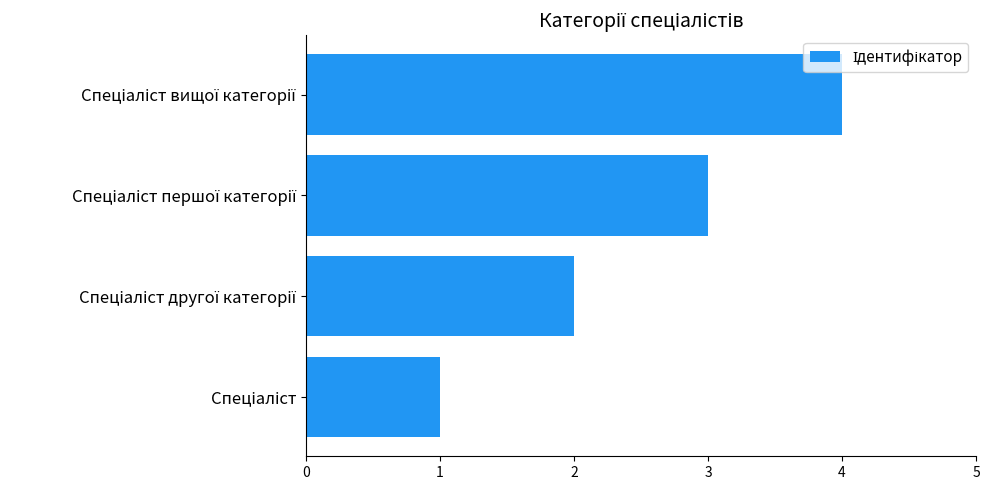

What is the maximum value shown in the chart?

4